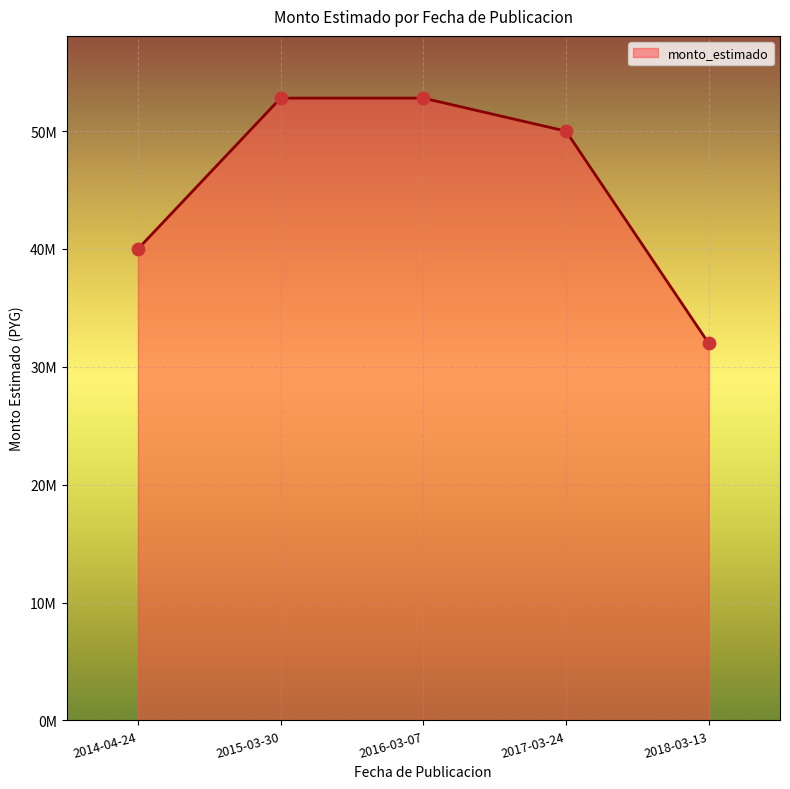

Which has a higher value, 2016-03-07 or 2018-03-13?

2016-03-07